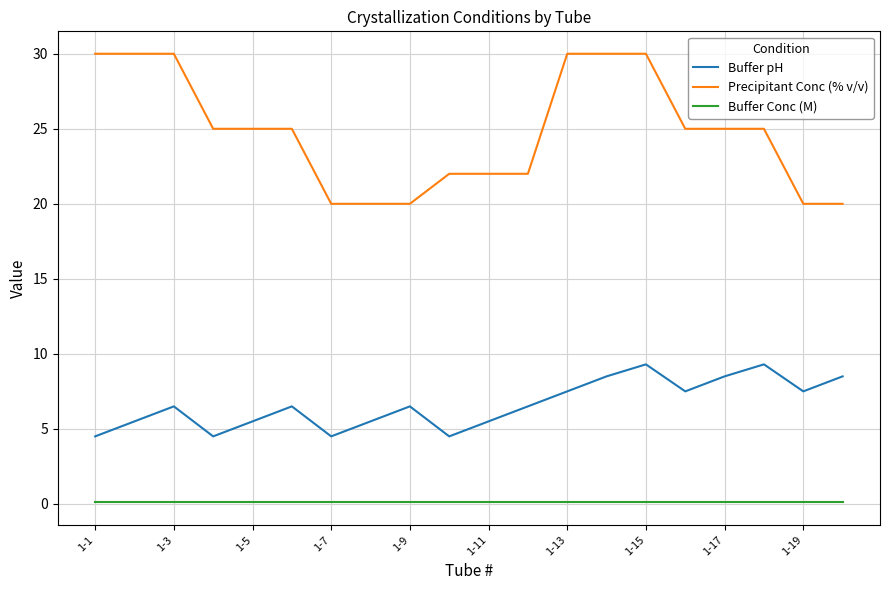

True or false: Buffer Conc (M) and Precipitant Conc (% v/v) cross at least once.

False